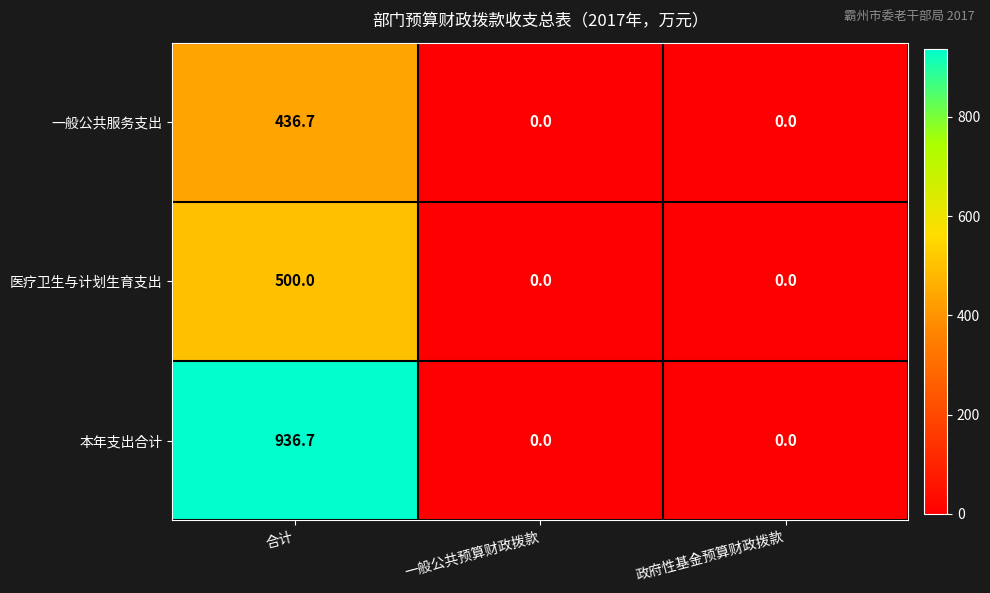

At which category is the sum across all series the highest?

合计